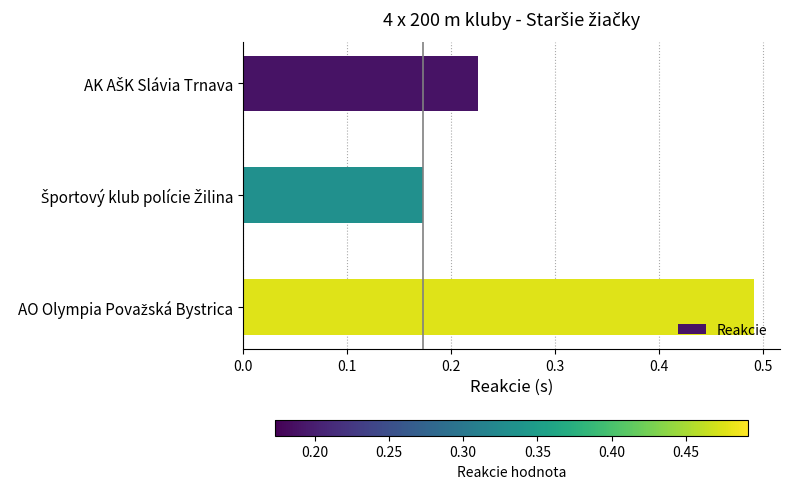

How many values are between 0 and 1?

3